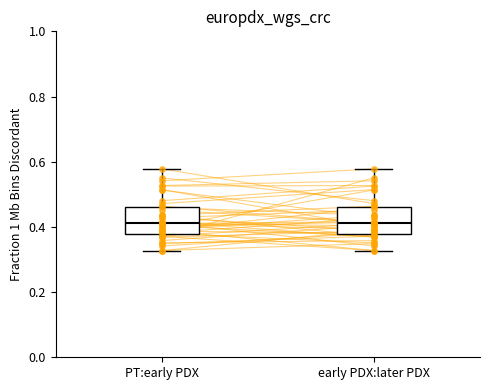

Reading left to right, transcribe this box plot: for each box, give where its median line is, the range the box spans, and where its two whiskers end, as read against the y-axis. The values are not printed on the chart, so give them approximately, as read against the axis.

PT:early PDX: median 0.42, box 0.38 to 0.46, whiskers 0.32 to 0.58
early PDX:later PDX: median 0.42, box 0.38 to 0.46, whiskers 0.32 to 0.58